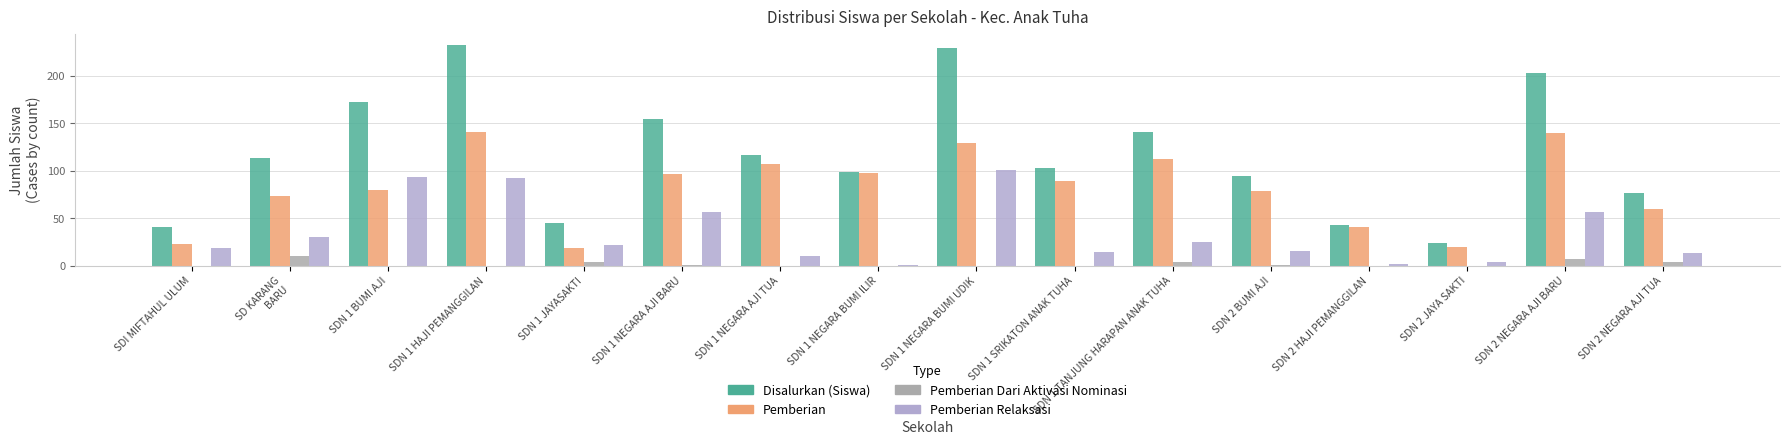

List the series in order of their overall mean, lowest first.

Pemberian Dari Aktivasi Nominasi, Pemberian Relaksasi, Pemberian, Disalurkan (Siswa)